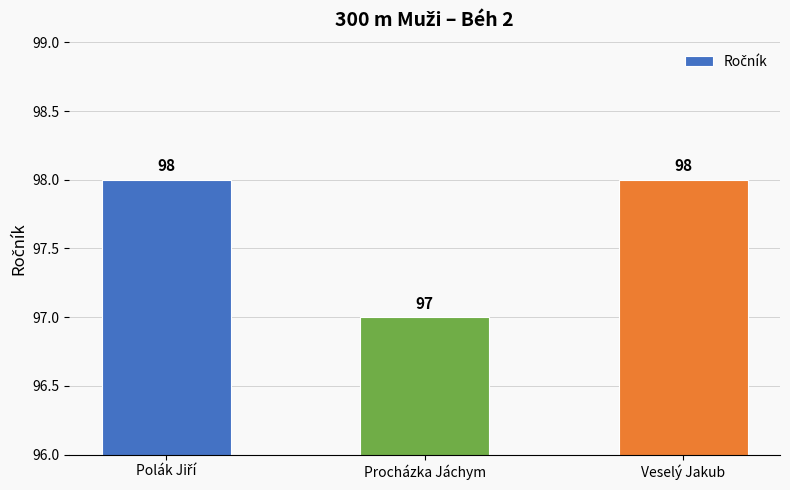

What is the difference between the maximum and minimum values?

1